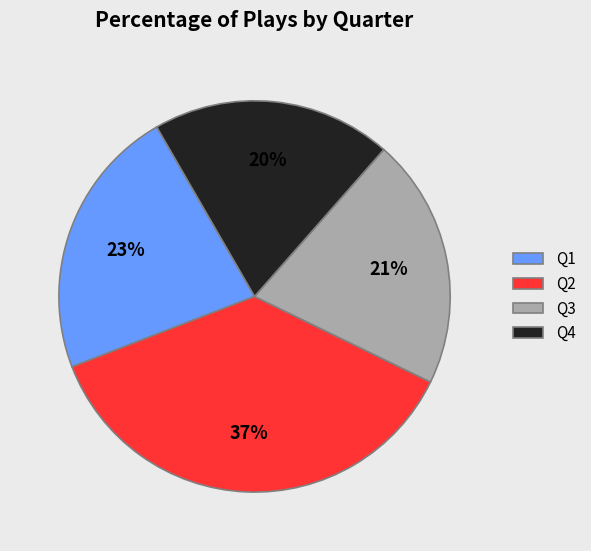

Combined, do Q1 and Q4 account for over 50%?

No